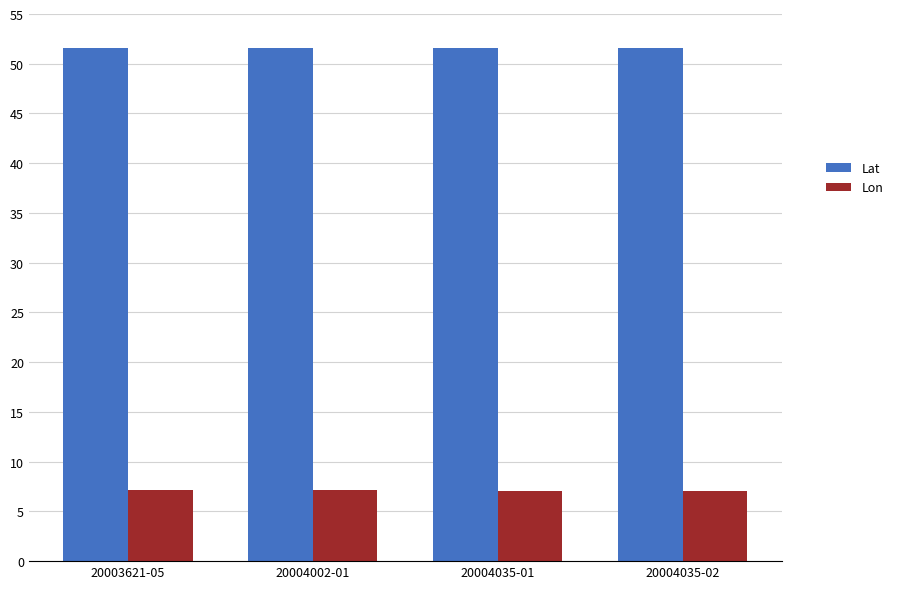

What is the sum of all Lon values?

28.4